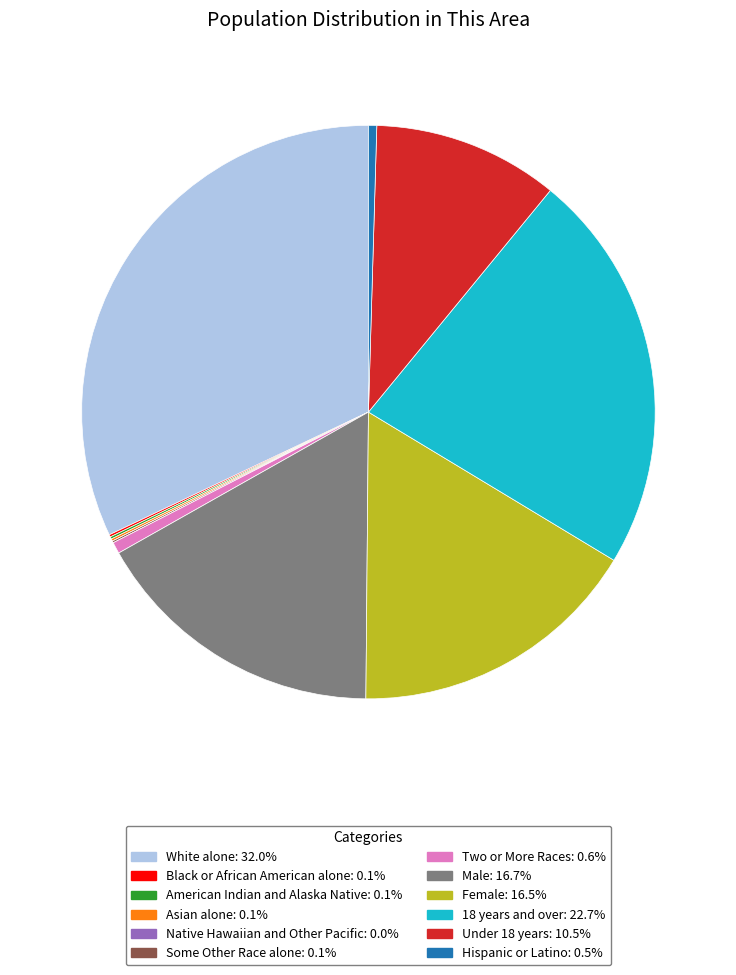

Is Hispanic or Latino the majority of the pie?

No